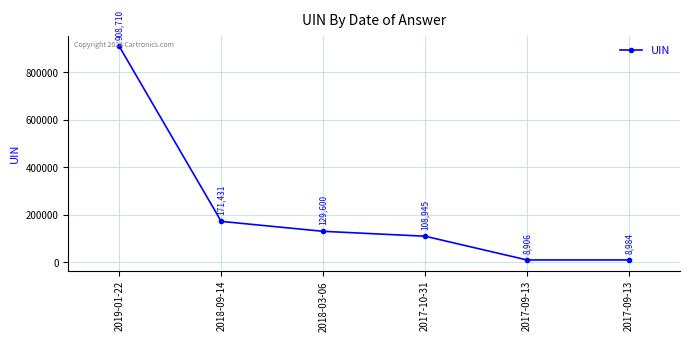

The chart shows a value of 1484710 at 2019-01-22. True or false?

False